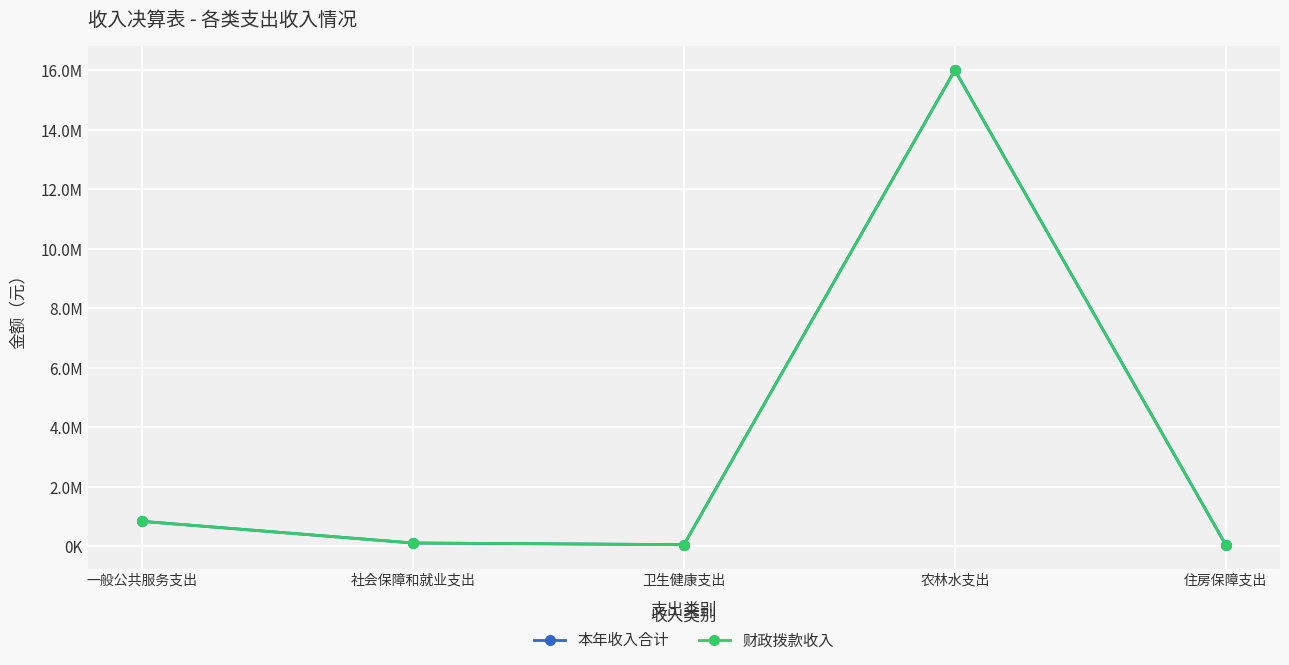

True or false: 财政拨款收入 and 本年收入合计 cross at least once.

False